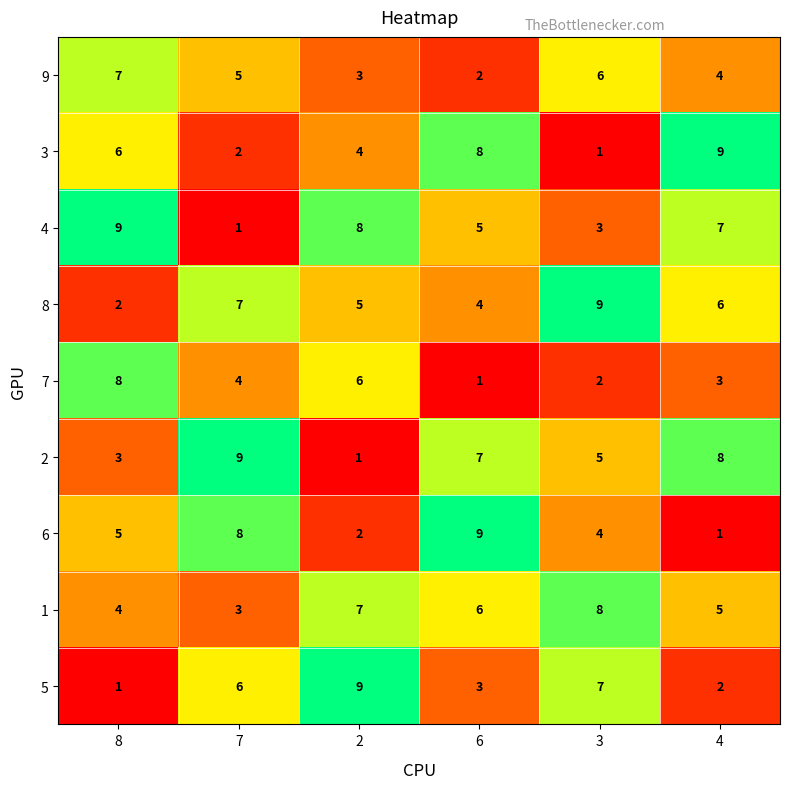

What is the sum of the 3 values at 6 and 8?

14